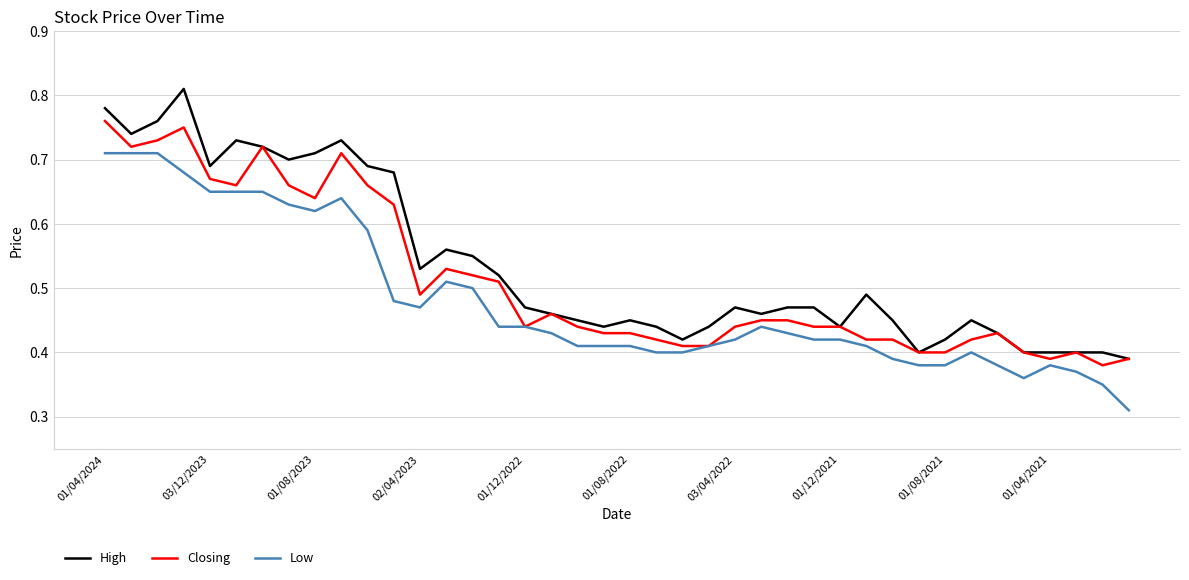

What are all the series names shown in the legend?

High, Closing, Low